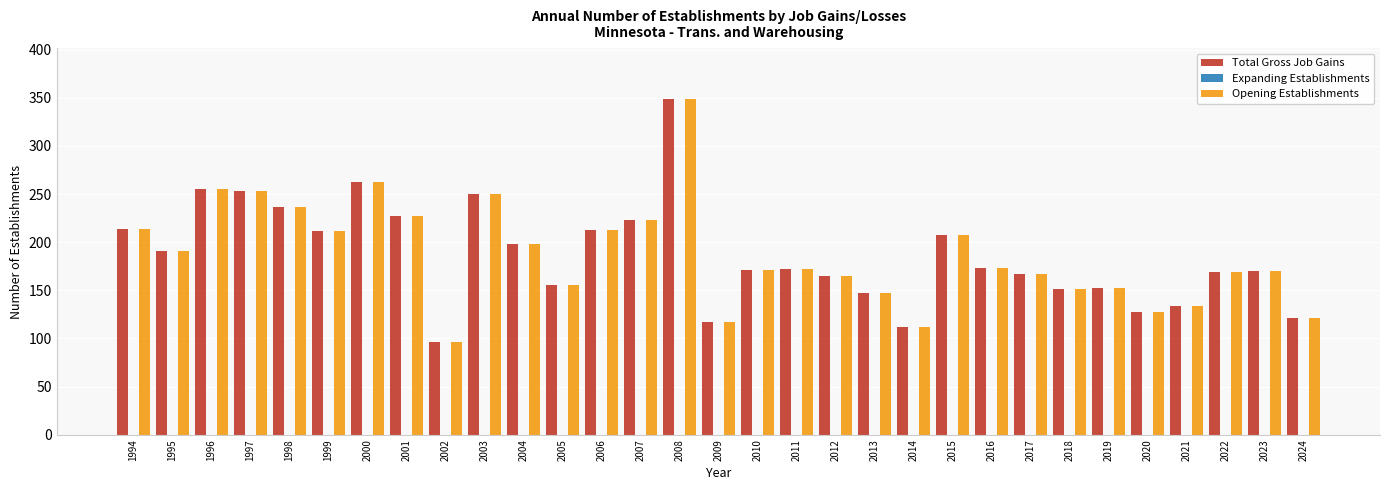

What is the total value across all series at 2001?

454